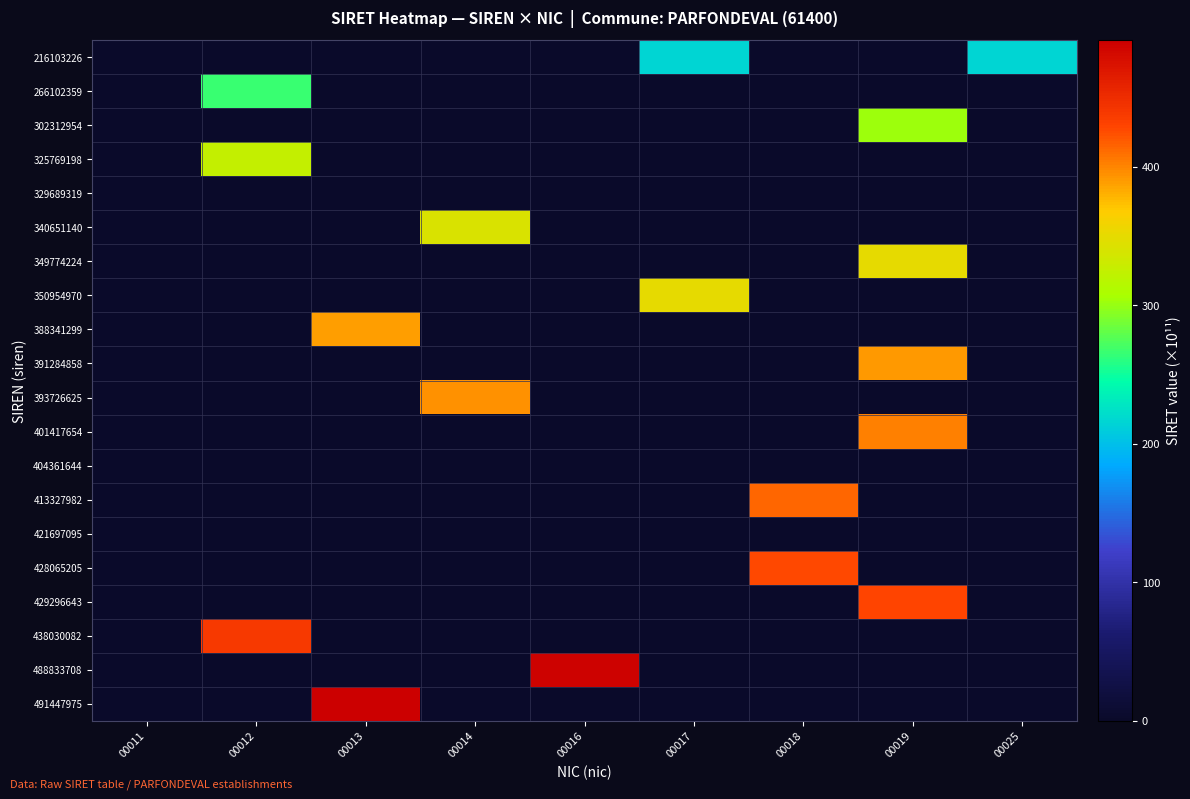

Reading left to right, extract all data points from this chart.

216103226: 00011=0.0	00012=0.0	00013=0.0	00014=0.0	00016=0.0	00017=216.1	00018=0.0	00019=0.0	00025=216.1
266102359: 00011=0.0	00012=266.1	00013=0.0	00014=0.0	00016=0.0	00017=0.0	00018=0.0	00019=0.0	00025=0.0
302312954: 00011=0.0	00012=0.0	00013=0.0	00014=0.0	00016=0.0	00017=0.0	00018=0.0	00019=302.3	00025=0.0
325769198: 00011=0.0	00012=325.8	00013=0.0	00014=0.0	00016=0.0	00017=0.0	00018=0.0	00019=0.0	00025=0.0
329689319: 00011=0.0	00012=0.0	00013=0.0	00014=0.0	00016=0.0	00017=0.0	00018=0.0	00019=0.0	00025=0.0
340651140: 00011=0.0	00012=0.0	00013=0.0	00014=340.7	00016=0.0	00017=0.0	00018=0.0	00019=0.0	00025=0.0
349774224: 00011=0.0	00012=0.0	00013=0.0	00014=0.0	00016=0.0	00017=0.0	00018=0.0	00019=349.8	00025=0.0
350954970: 00011=0.0	00012=0.0	00013=0.0	00014=0.0	00016=0.0	00017=351.0	00018=0.0	00019=0.0	00025=0.0
388341299: 00011=0.0	00012=0.0	00013=388.3	00014=0.0	00016=0.0	00017=0.0	00018=0.0	00019=0.0	00025=0.0
391284858: 00011=0.0	00012=0.0	00013=0.0	00014=0.0	00016=0.0	00017=0.0	00018=0.0	00019=391.3	00025=0.0
393726625: 00011=0.0	00012=0.0	00013=0.0	00014=393.7	00016=0.0	00017=0.0	00018=0.0	00019=0.0	00025=0.0
401417654: 00011=0.0	00012=0.0	00013=0.0	00014=0.0	00016=0.0	00017=0.0	00018=0.0	00019=401.4	00025=0.0
404361644: 00011=0.0	00012=0.0	00013=0.0	00014=0.0	00016=0.0	00017=0.0	00018=0.0	00019=0.0	00025=0.0
413327982: 00011=0.0	00012=0.0	00013=0.0	00014=0.0	00016=0.0	00017=0.0	00018=413.3	00019=0.0	00025=0.0
421697095: 00011=0.0	00012=0.0	00013=0.0	00014=0.0	00016=0.0	00017=0.0	00018=0.0	00019=0.0	00025=0.0
428065205: 00011=0.0	00012=0.0	00013=0.0	00014=0.0	00016=0.0	00017=0.0	00018=428.1	00019=0.0	00025=0.0
429296643: 00011=0.0	00012=0.0	00013=0.0	00014=0.0	00016=0.0	00017=0.0	00018=0.0	00019=429.3	00025=0.0
438030082: 00011=0.0	00012=438.0	00013=0.0	00014=0.0	00016=0.0	00017=0.0	00018=0.0	00019=0.0	00025=0.0
488833708: 00011=0.0	00012=0.0	00013=0.0	00014=0.0	00016=488.8	00017=0.0	00018=0.0	00019=0.0	00025=0.0
491447975: 00011=0.0	00012=0.0	00013=491.4	00014=0.0	00016=0.0	00017=0.0	00018=0.0	00019=0.0	00025=0.0